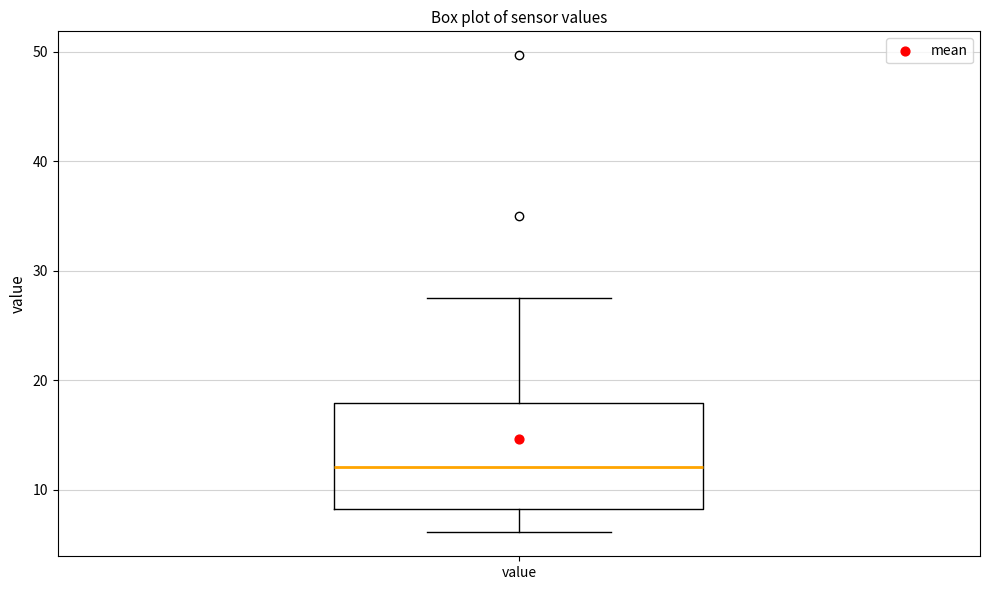

Where does the median line of the box for value sit on the y-axis? The values are not printed on the chart, so give them approximately, as read against the axis.

12